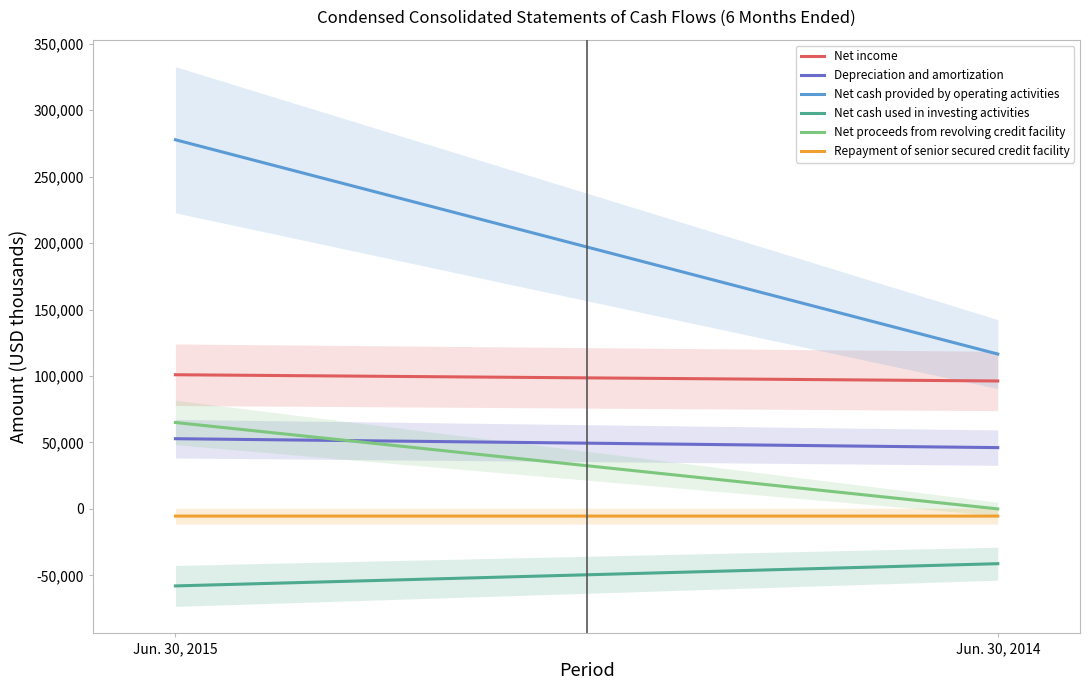

Rank the series at Jun. 30, 2015 from lowest to highest value.

Net cash used in investing activities, Repayment of senior secured credit facility, Depreciation and amortization, Net proceeds from revolving credit facility, Net income, Net cash provided by operating activities